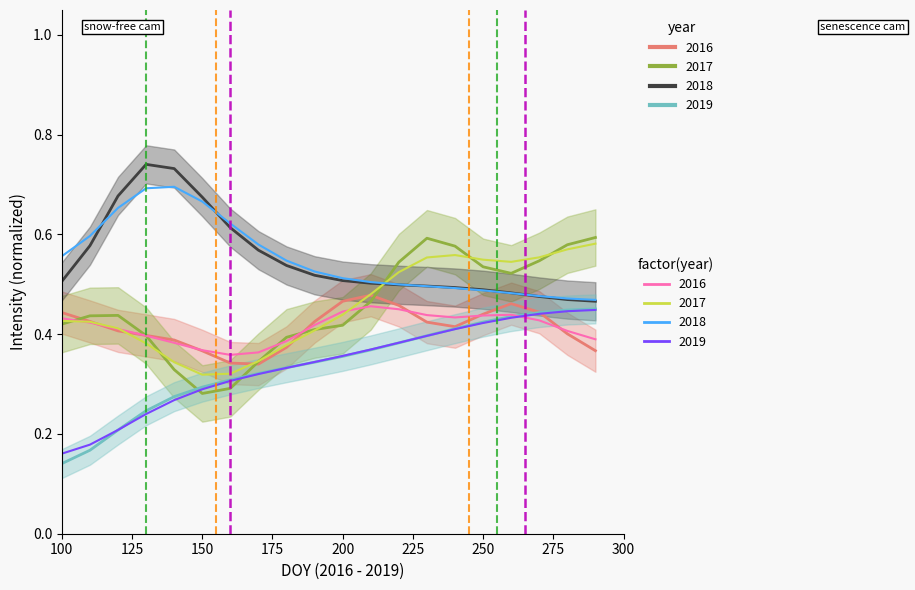

Read the factor 2016 value at 175.

0.4